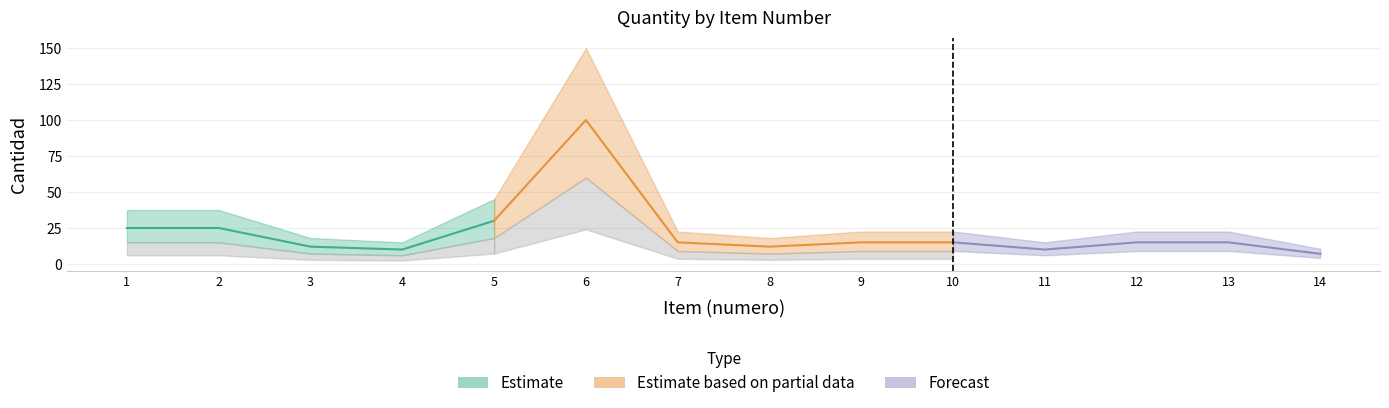

Is it true that the value at 2 is 5?

False